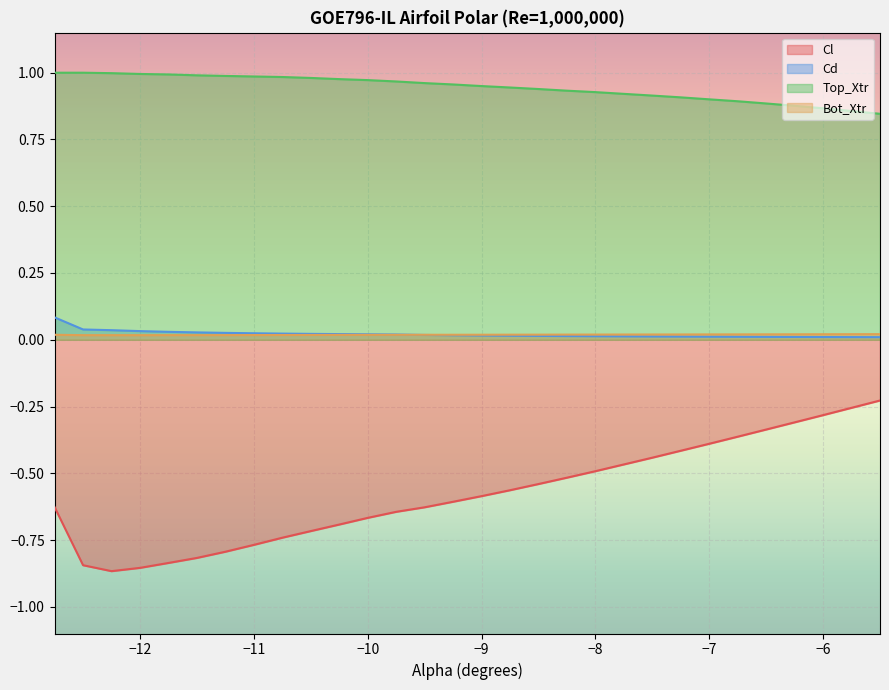

Which category has the lowest value in the Top_Xtr series?

-5.5